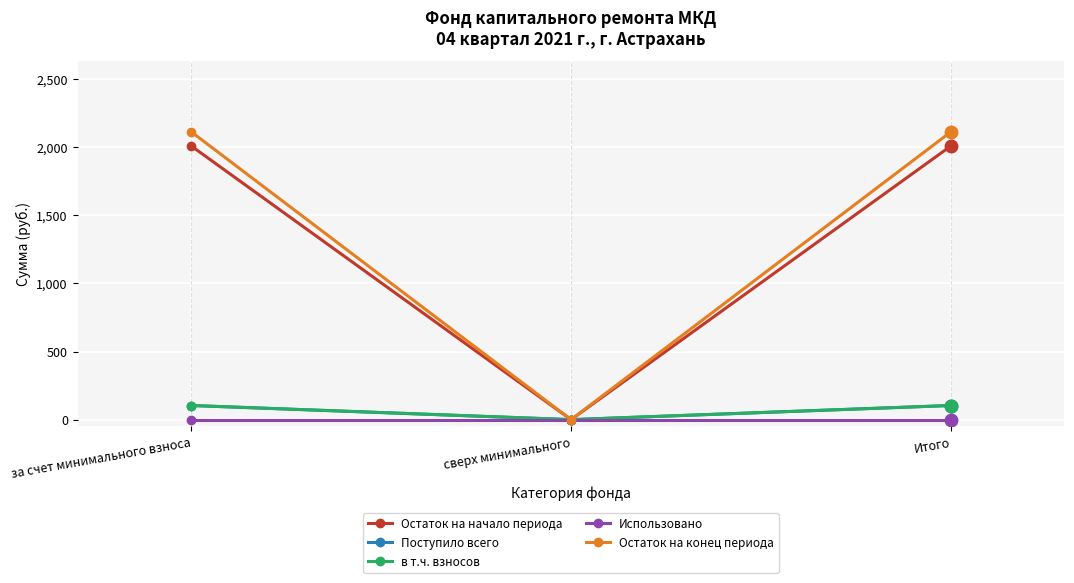

What is the average value of the Остаток на конец периода series?

1407.3